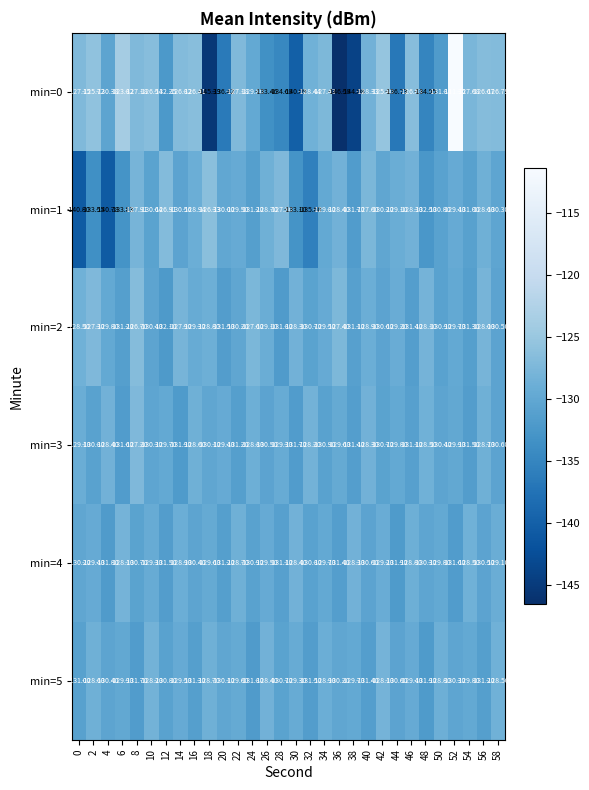

Is the value of min=3 at 10 greater than the value of min=2 at 0?

No